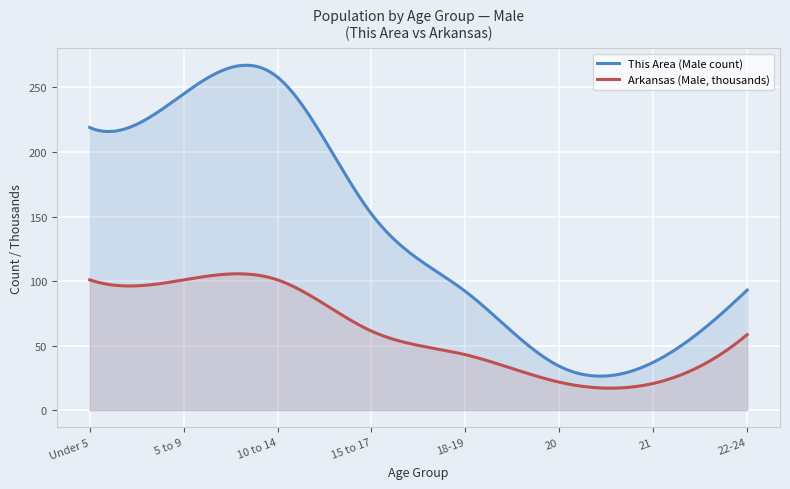

What is the minimum value shown in the chart?

17.0